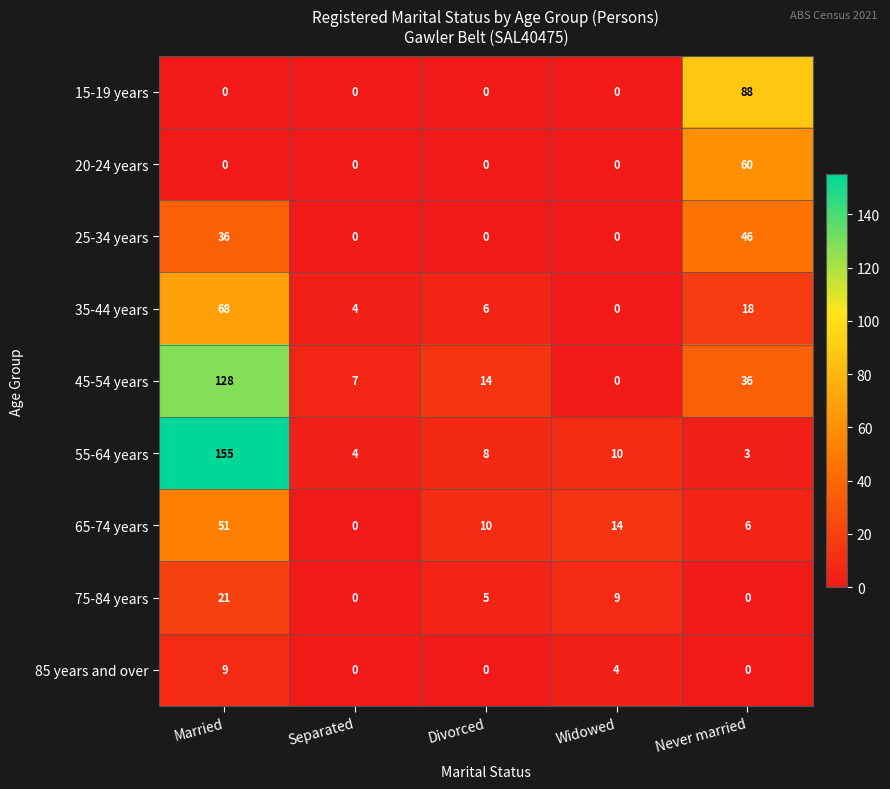

Which series has the widest spread of values?

55-64 years